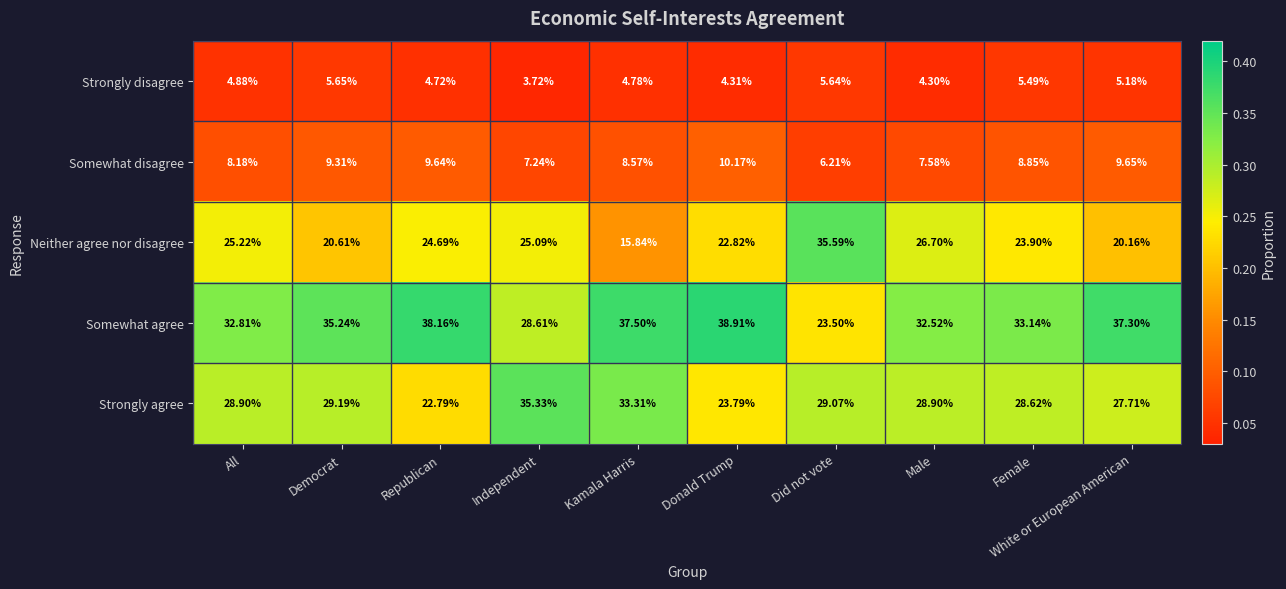

Where does the Somewhat agree series first go above 35?

Democrat